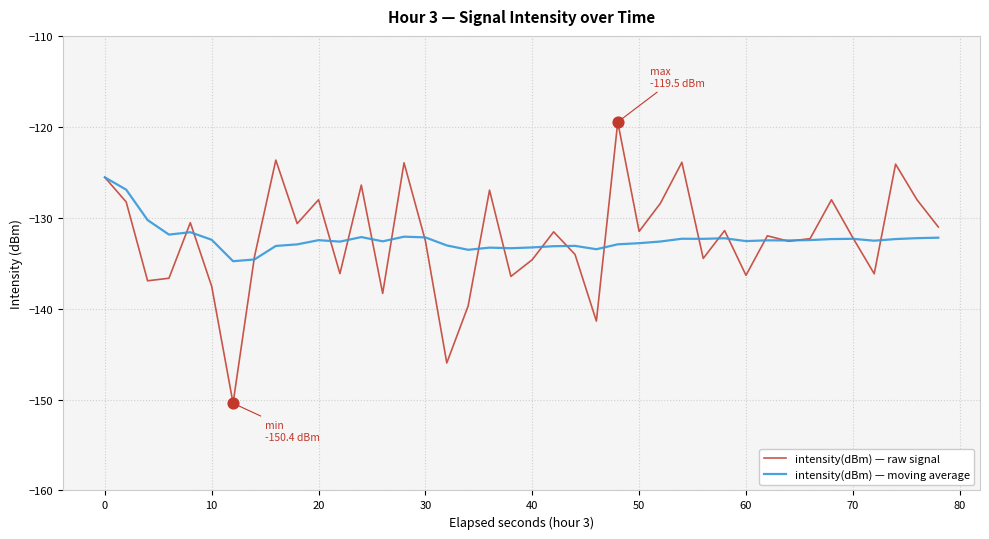

What is the minimum value for intensity(dBm) — raw signal?

-150.4